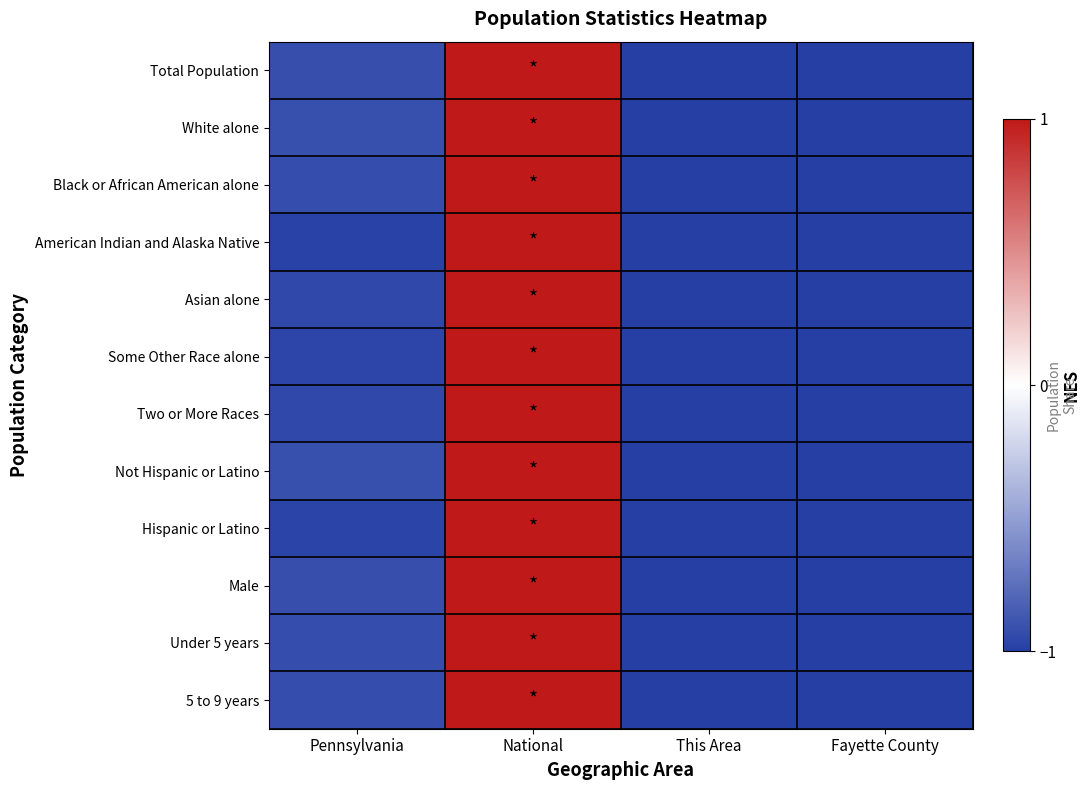

Count the number of categories in the chart.

4